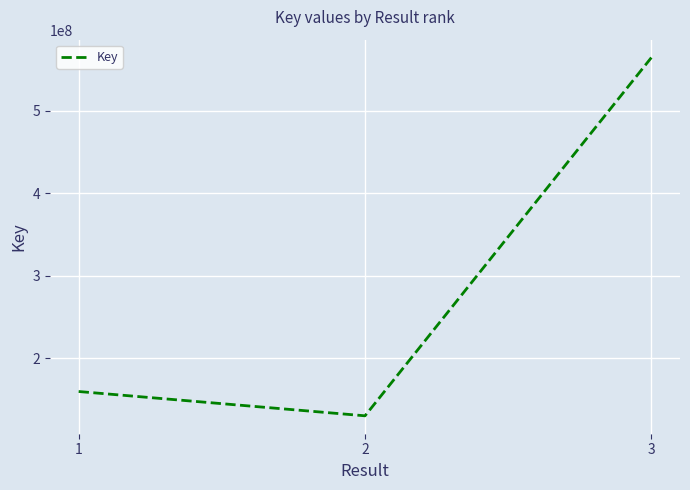

At which category does the chart reach its minimum across all series?

2